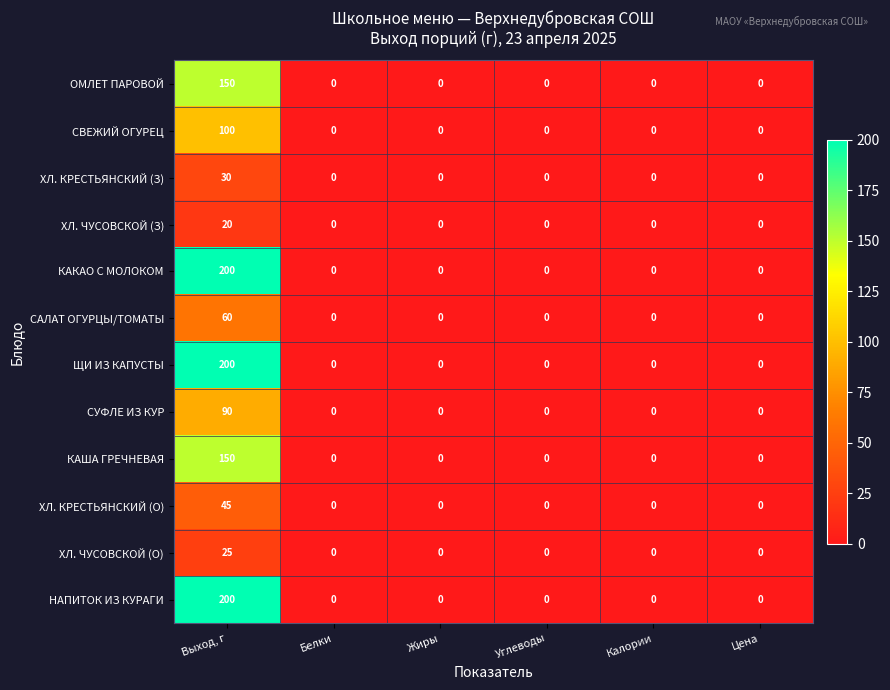

What is the difference between the highest and lowest values at Выход, г?

180